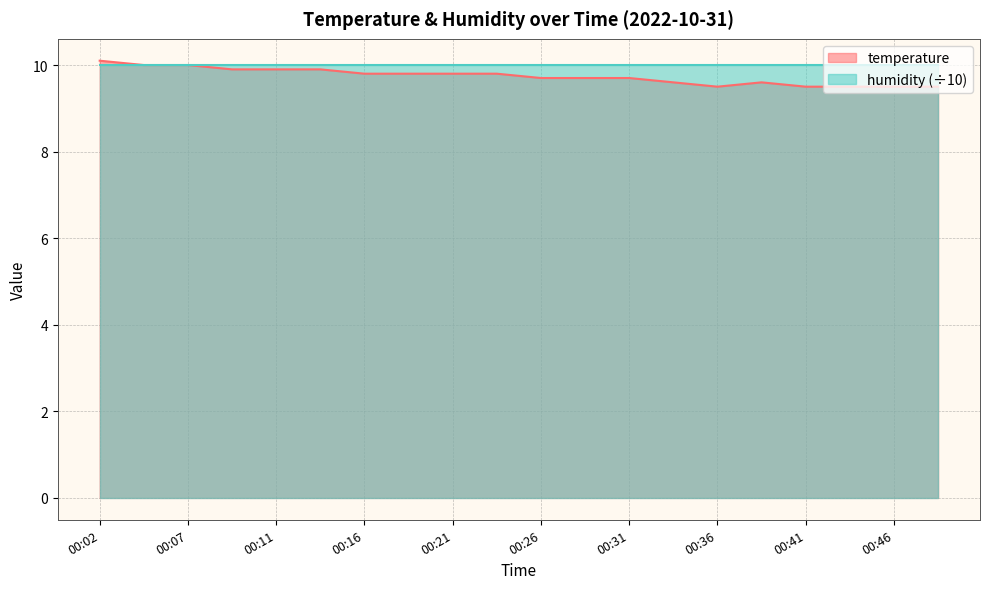

Rank the categories by value from highest to lowest.

00:02, 00:04, 00:07, 00:09, 00:11, 00:14, 00:16, 00:19, 00:21, 00:24, 00:26, 00:29, 00:31, 00:33, 00:38, 00:36, 00:41, 00:43, 00:46, 00:48